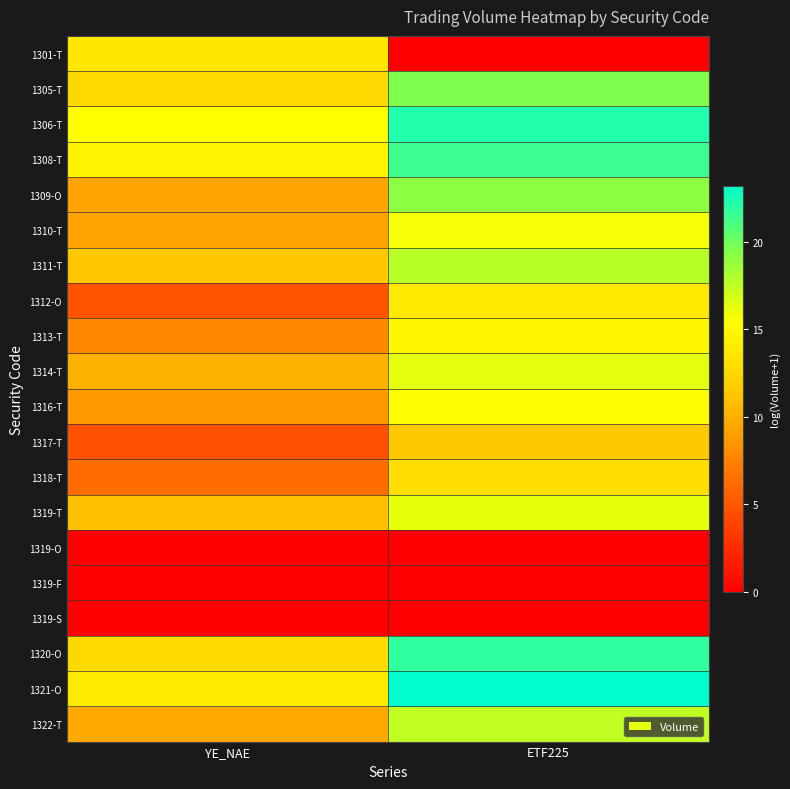

Is it true that 1311-T equals 11.3 at YE_NAE?

True